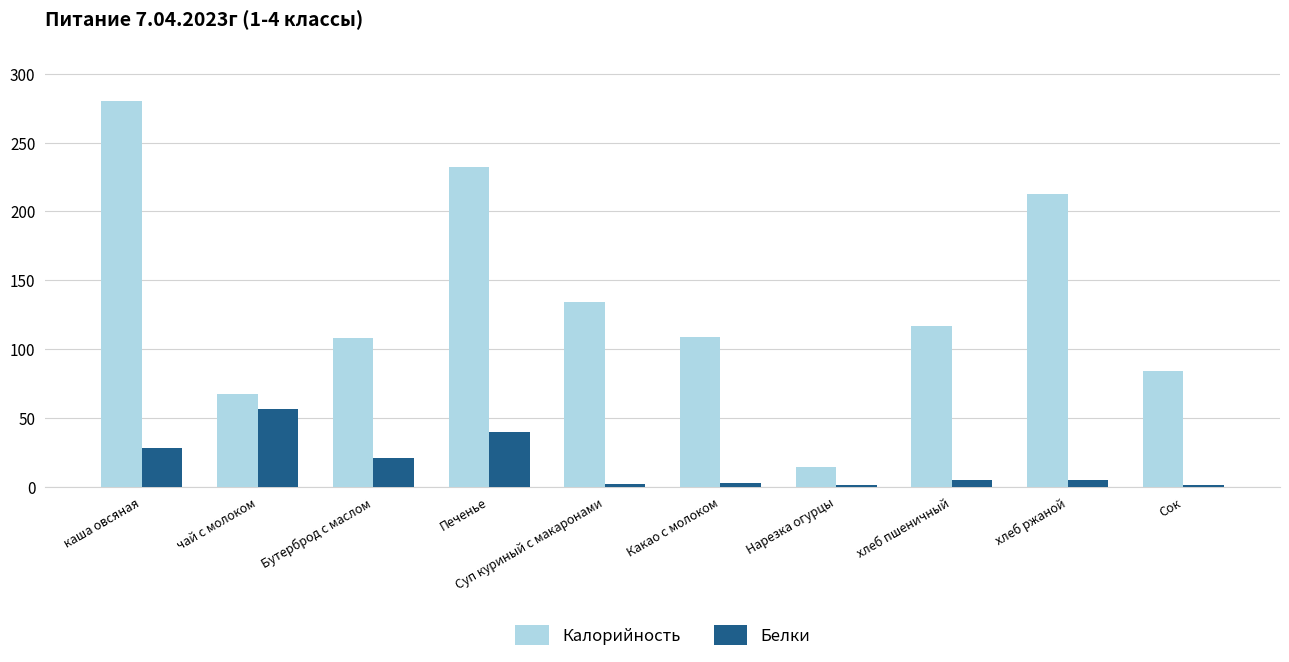

Which series has the widest spread of values?

Калорийность